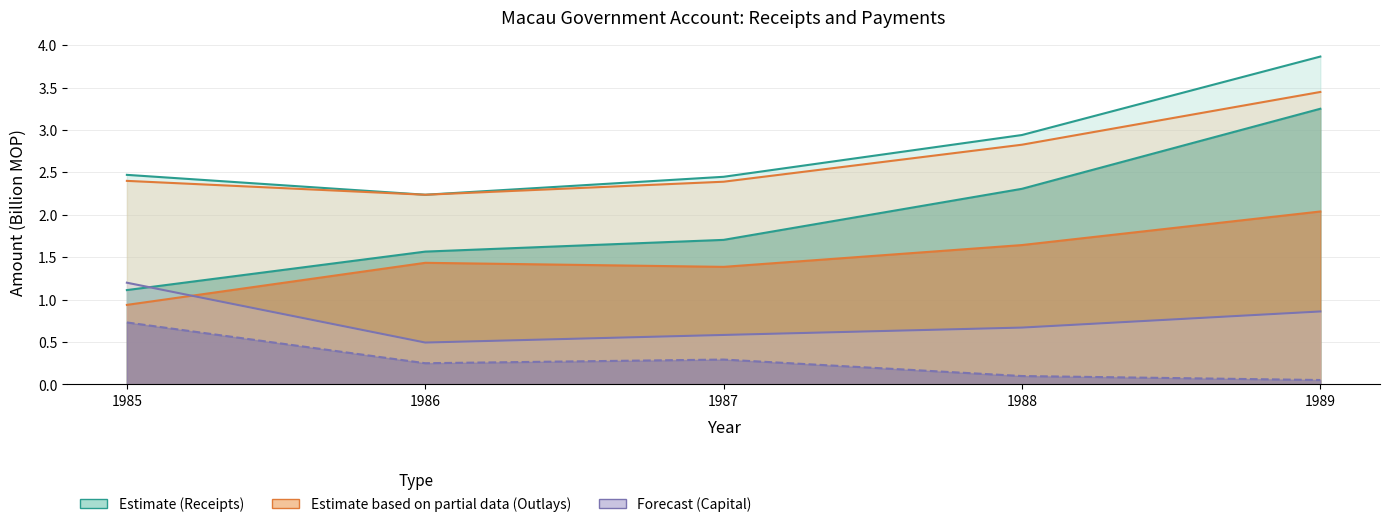

What is the sum of the Capital payments line values at 1985 and 1986?

1.7